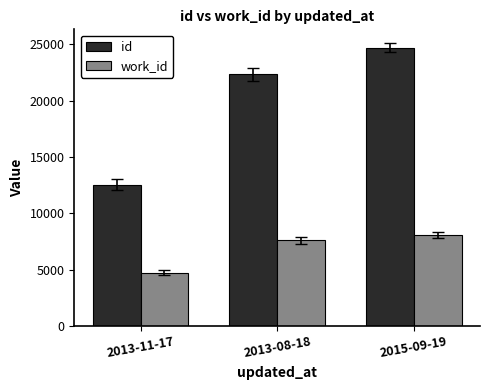

Which series changed the most between 2013-11-17 and 2015-09-19?

id